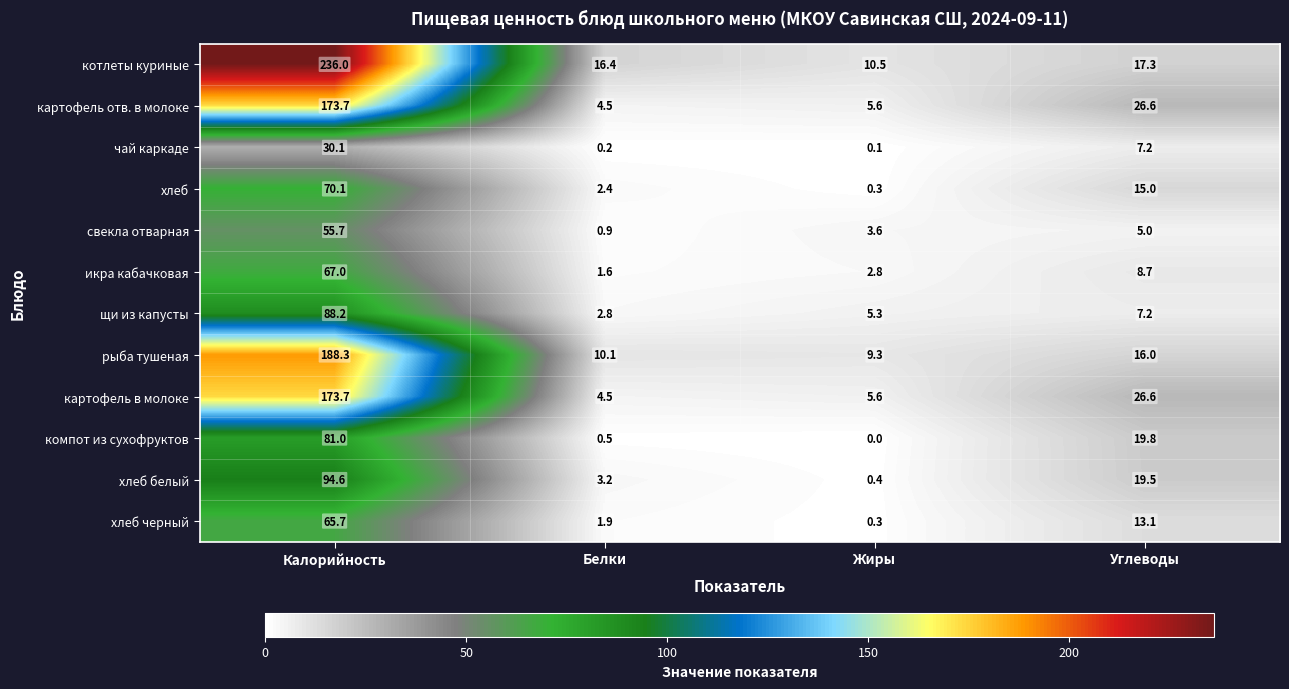

At which label does картофель отв. в молоке reach its peak?

Калорийность